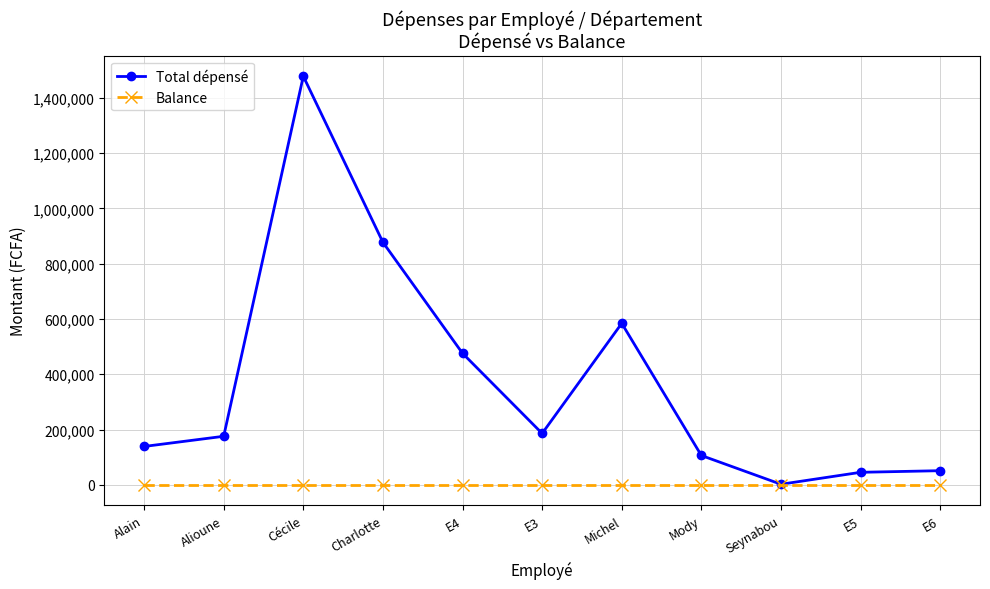

Is the value of Balance at Cécile greater than the value of Total dépensé at Cécile?

No